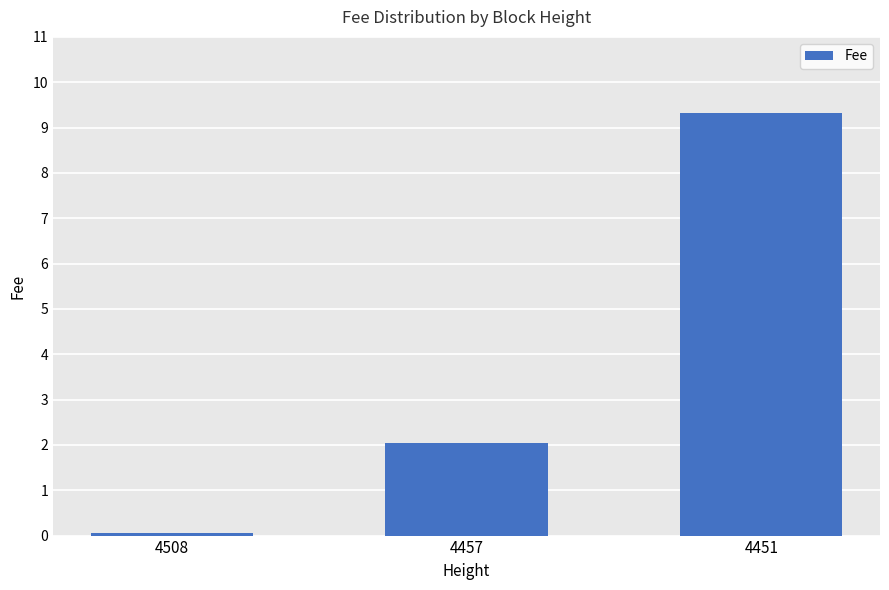

Does the chart contain stacked bars?

No